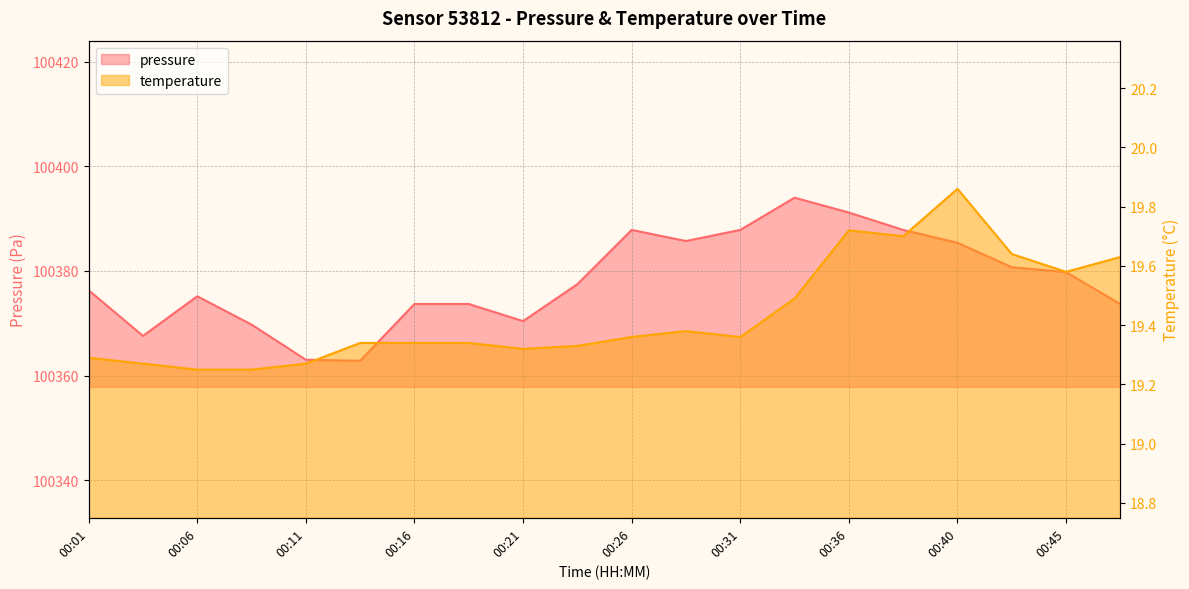

What is the minimum value for pressure?

100362.8